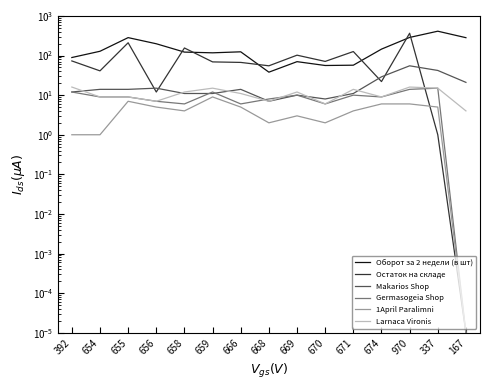

Is this an area chart (filled region under the line)?

No